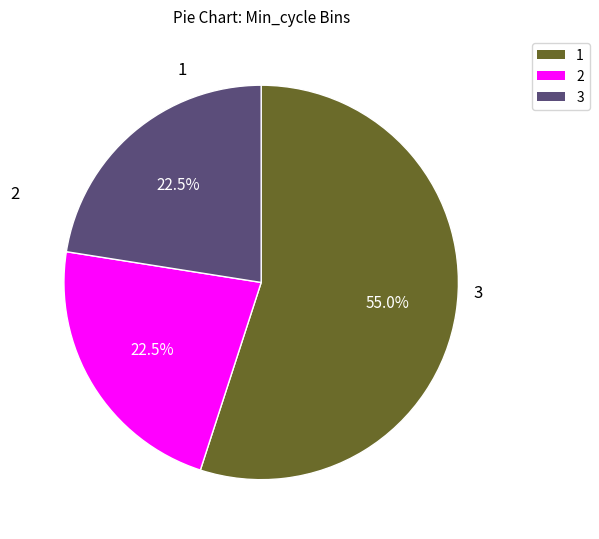

Does any single category account for the majority?

Yes